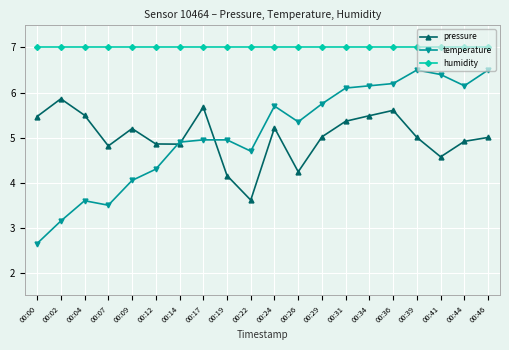

What is the minimum value for humidity?

7.0